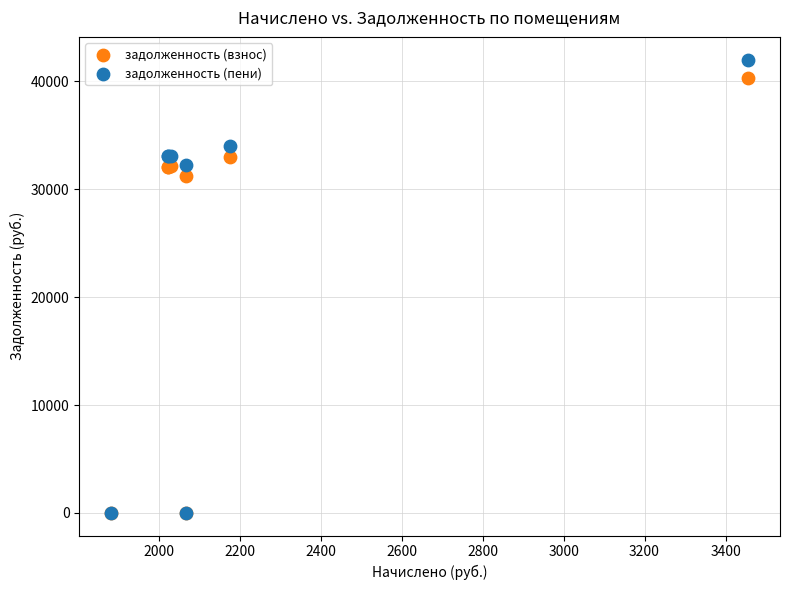

In the задолженность (пени) series, what Y value is closest to 21014?

32280.2